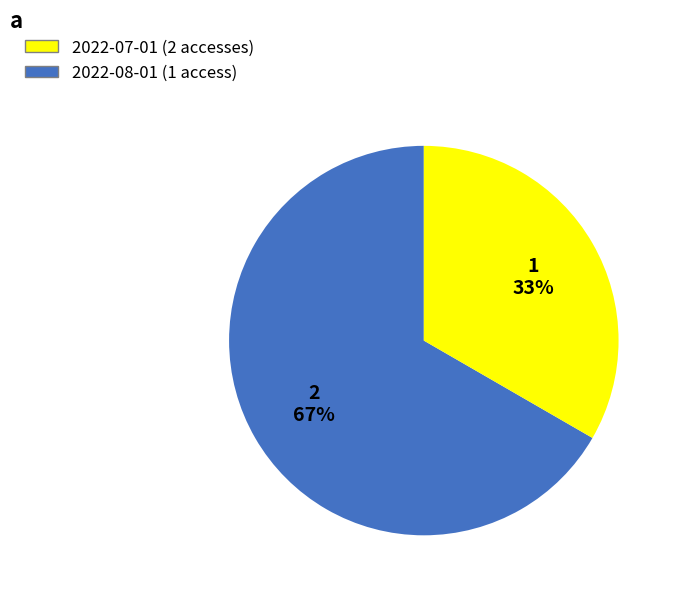

Count the number of slices in the pie.

2